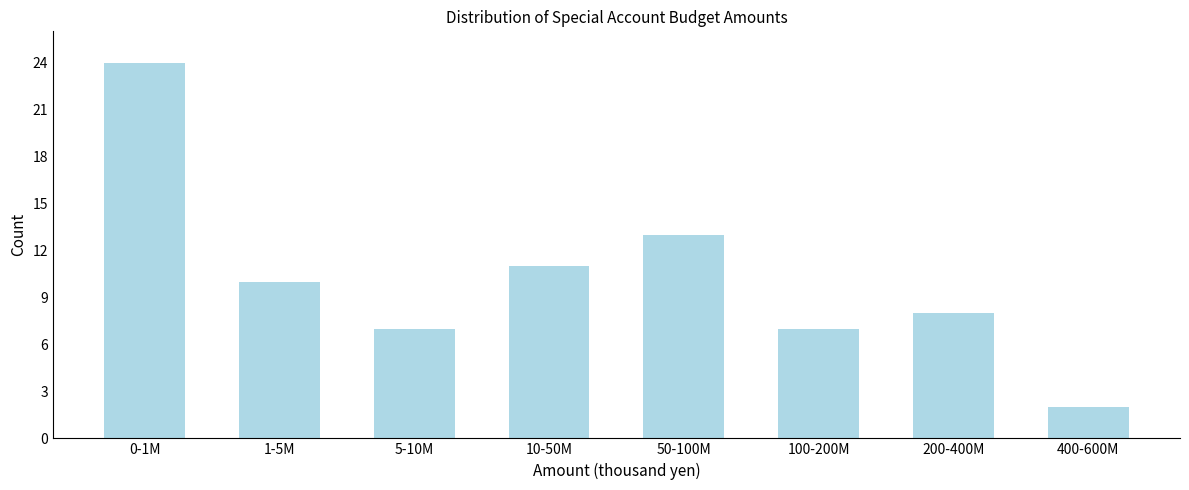

Reading left to right, what are all the values shown in this chart?

0-1M=24	1-5M=10	5-10M=7	10-50M=11	50-100M=13	100-200M=7	200-400M=8	400-600M=2